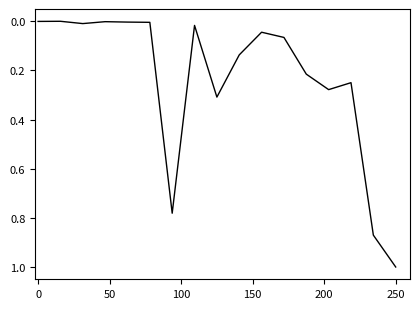

What is the maximum value shown in the chart?

1.0